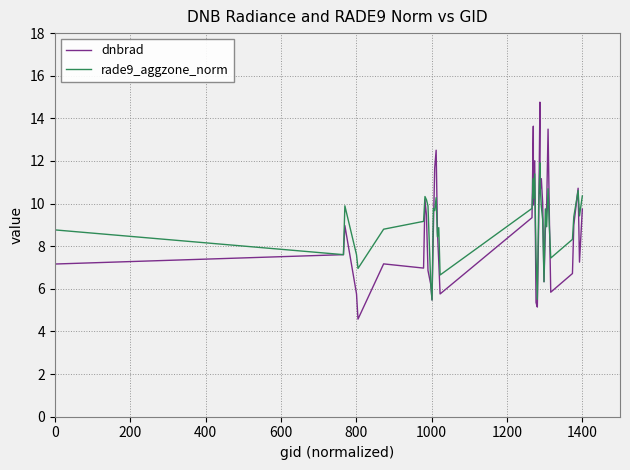

What is the highest value of the rade9_aggzone_norm series?

11.9